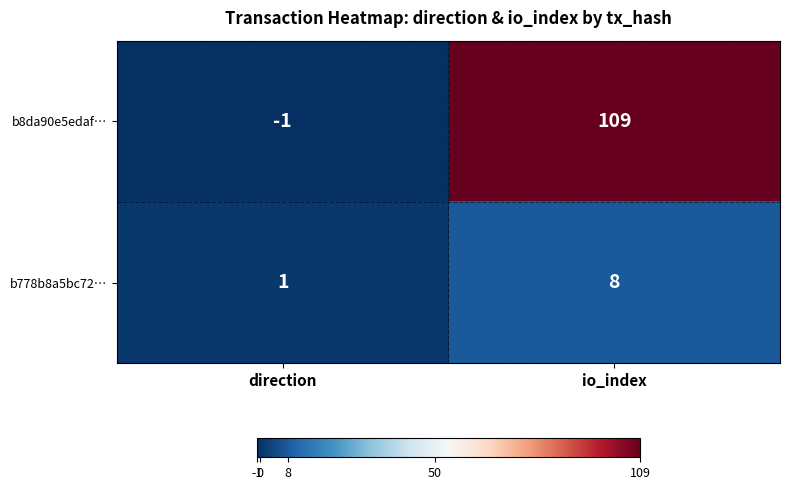

Which series has the widest spread of values?

b8da90e5edaf…